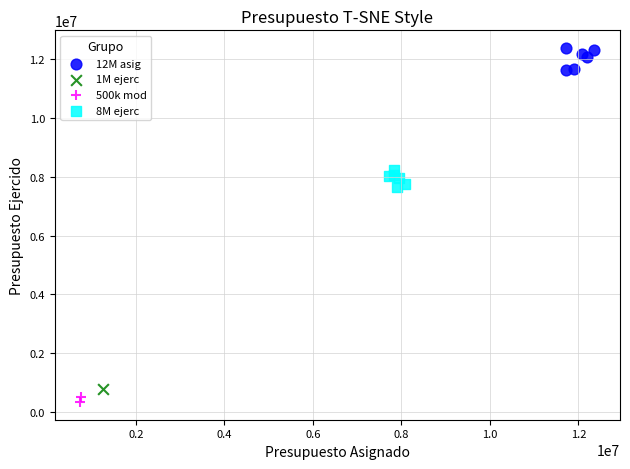

What are all the series names shown in the legend?

12M asig, 1M ejerc, 500k mod, 8M ejerc